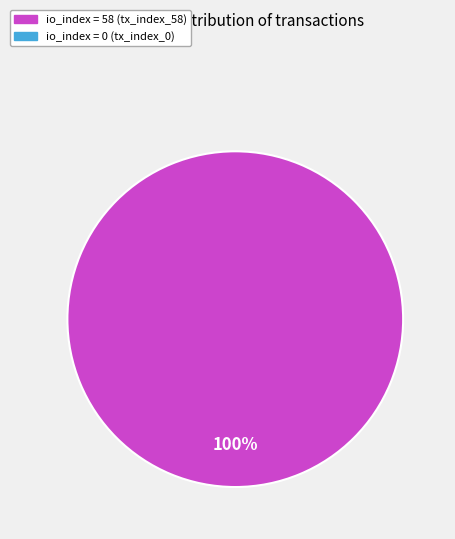

Count the number of slices in the pie.

1